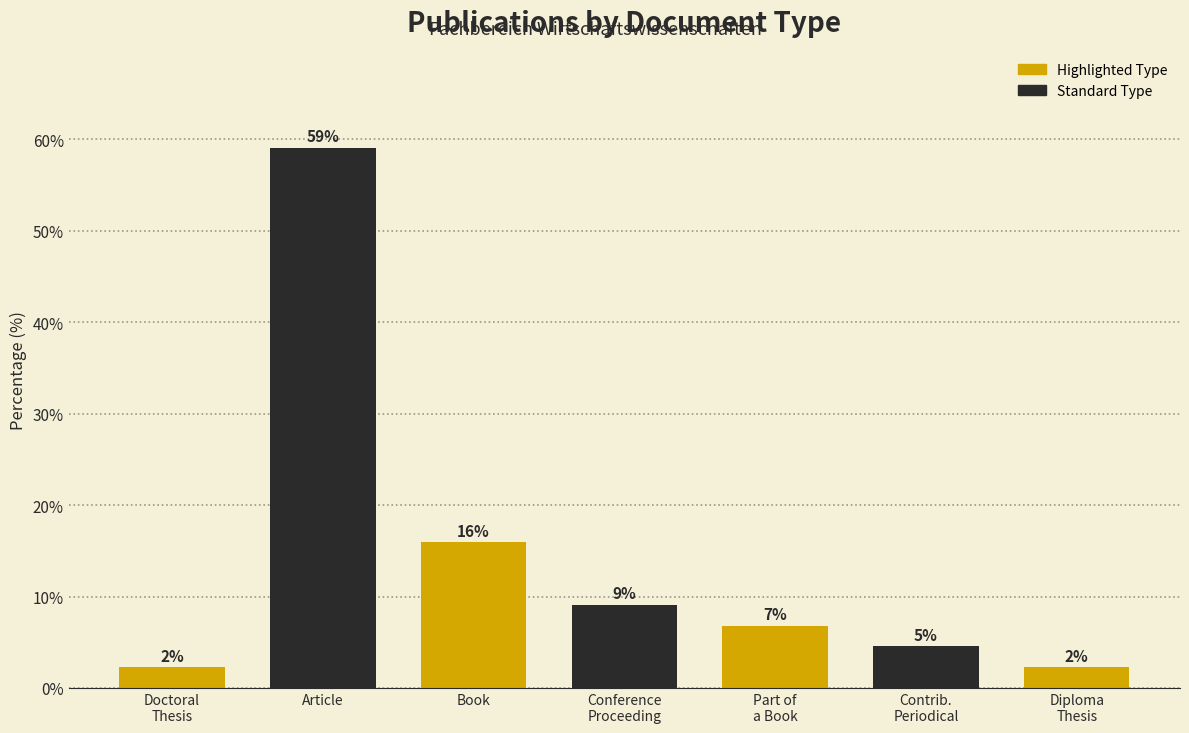

What is the change in value from Conference
Proceeding to Part of
a Book?

-2.3